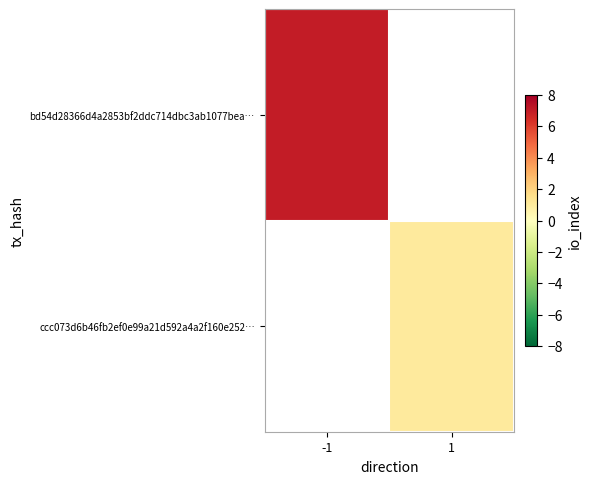

How many data points does each series have?

2